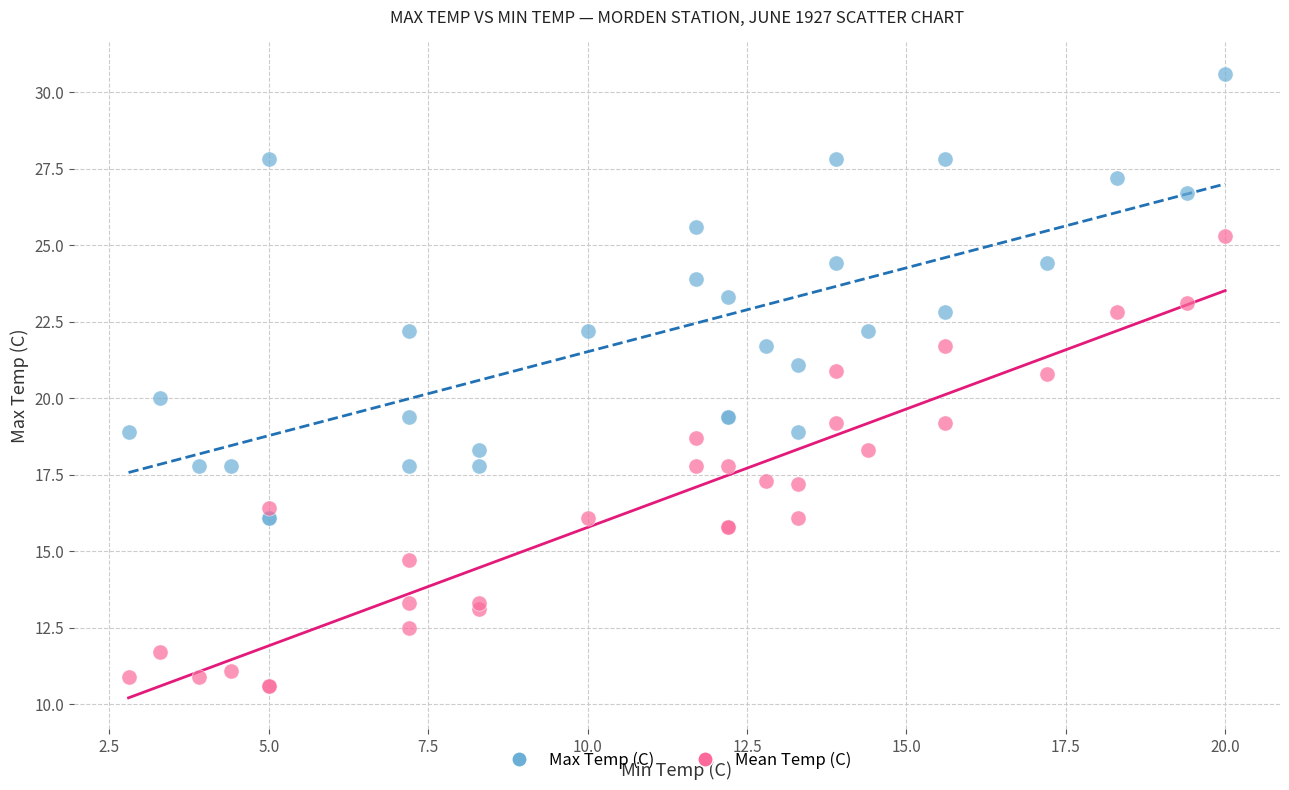

Which series reaches the maximum Y coordinate?

Max Temp (C)